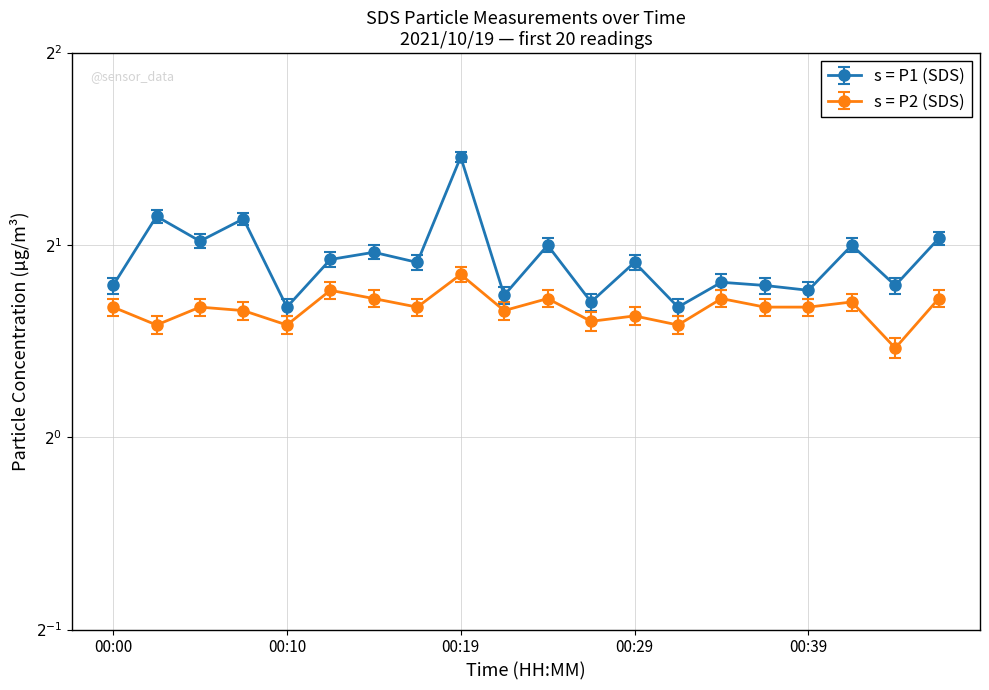

Reading right to left, transcribe all the data shown in this chart.

SDS_P1: 2.0	1.7	1.9	1.6	1.7	1.7	1.6	1.8	1.6	1.9	1.6	2.7	1.8	1.9	1.8	1.6	2.2	2.0	2.2	1.7
SDS_P2: 1.6	1.4	1.6	1.6	1.6	1.6	1.5	1.6	1.5	1.6	1.6	1.8	1.6	1.6	1.7	1.5	1.6	1.6	1.5	1.6